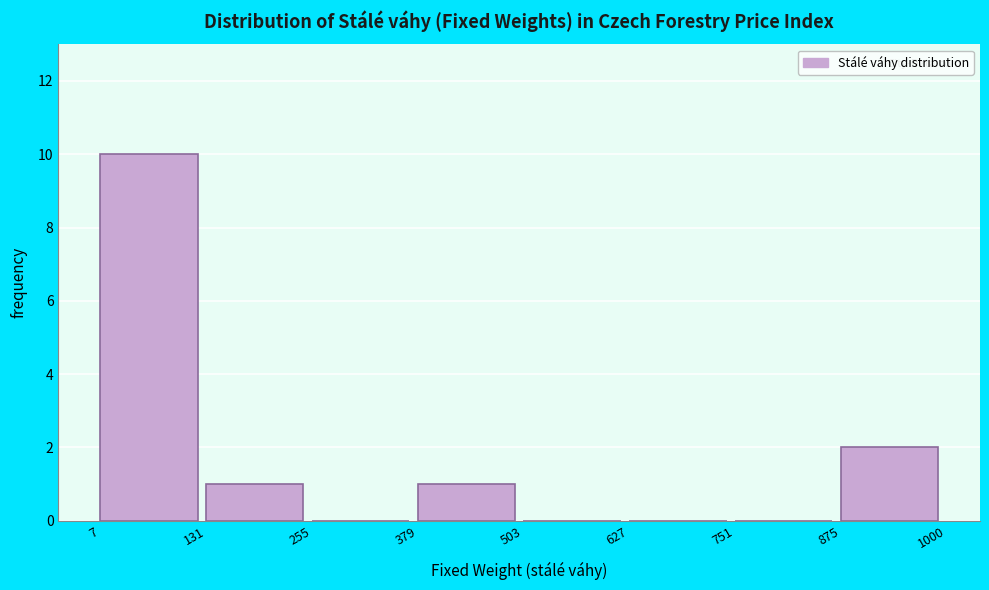

Reading left to right, transcribe this chart: for each bar, give the range it covers on the x-axis and its height. The values are not printed on the chart, so give them approximately, as read against the axis.

7 to 131: 10
131 to 255: 1
255 to 379: 0
379 to 503: 1
503 to 627: 0
627 to 751: 0
751 to 875: 0
875 to 1000: 2